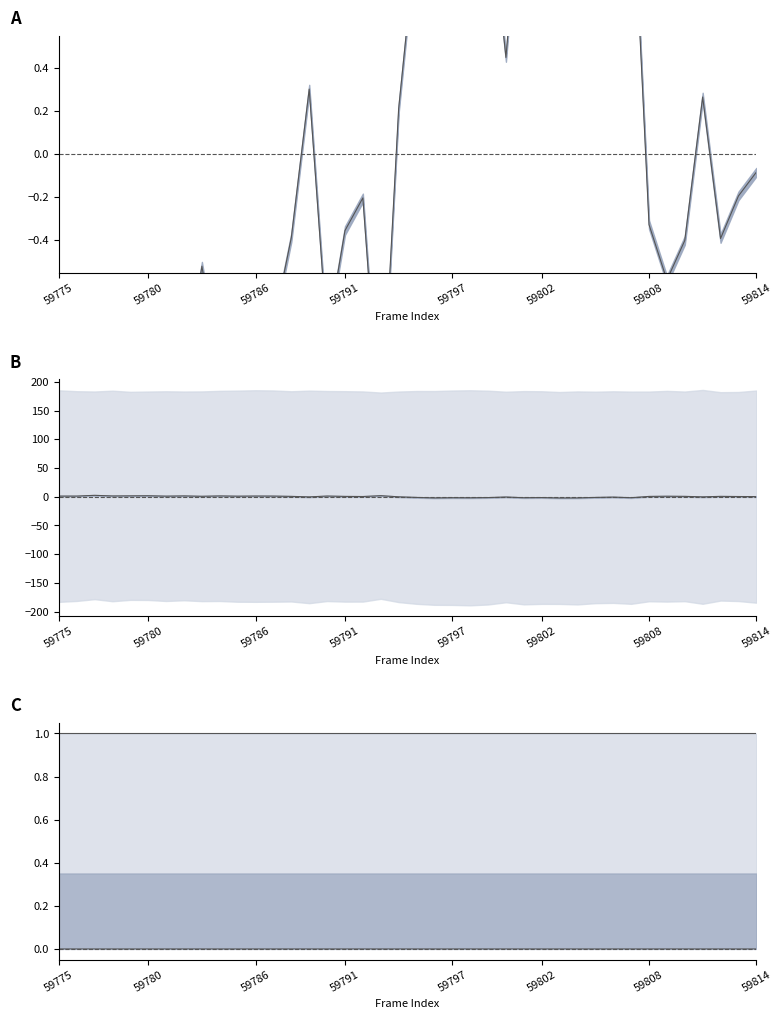

Which category has the lowest value across all series?

28